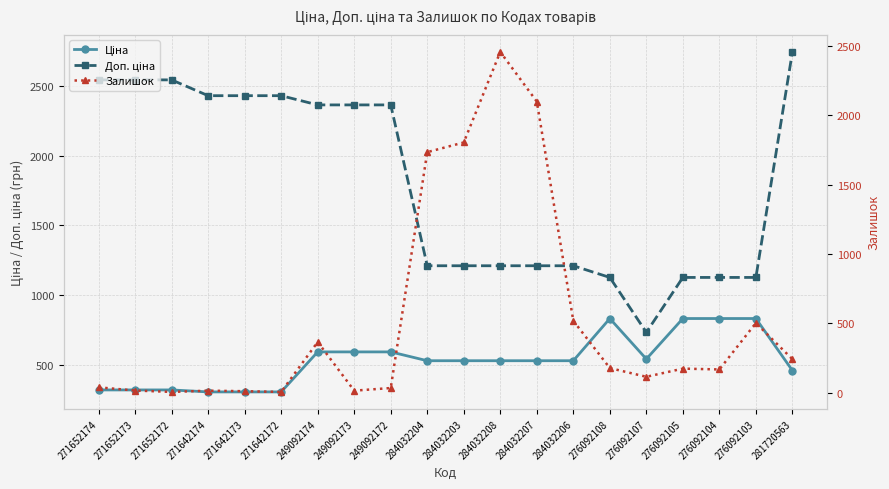

How many data points in Доп. ціна are above 2366?

10